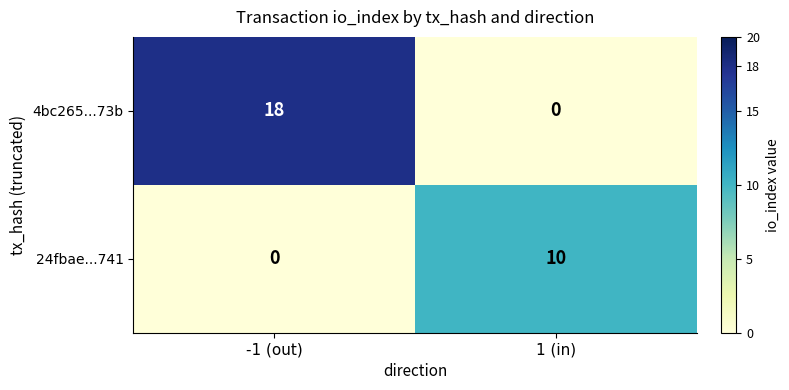

How many series are shown in this chart?

2